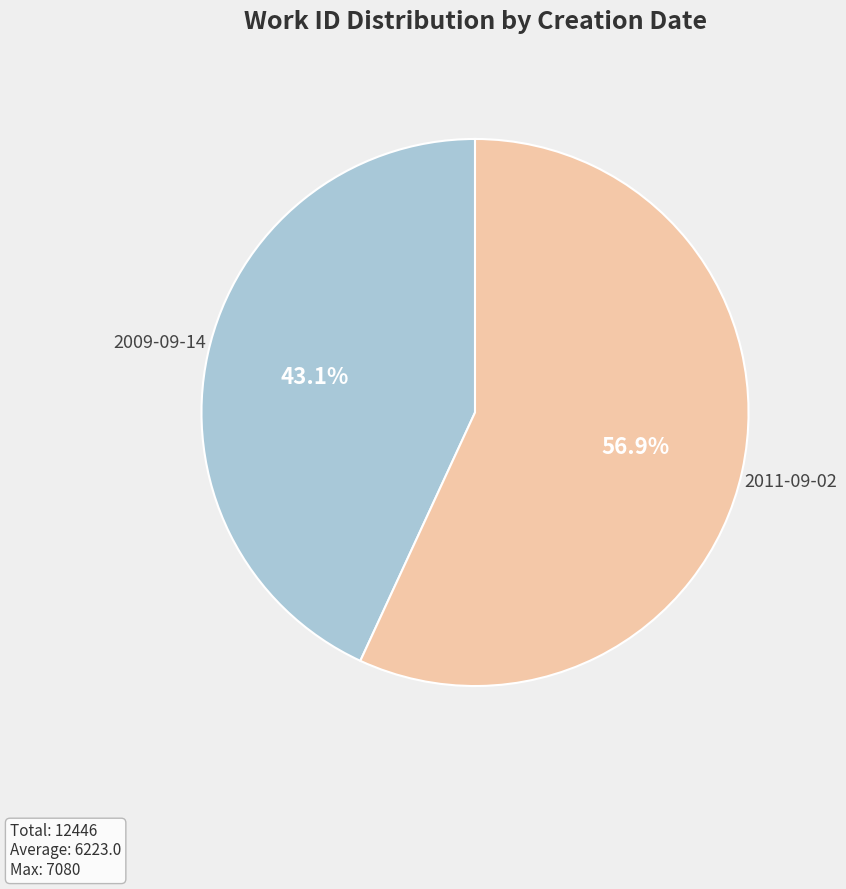

To the nearest percent, what is the average slice percentage?

50%